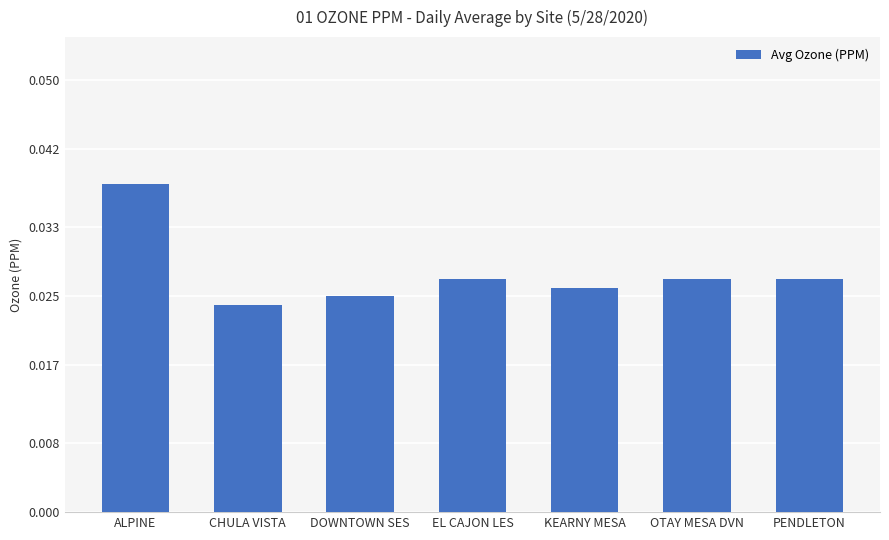

Which category has the highest value across all series?

ALPINE